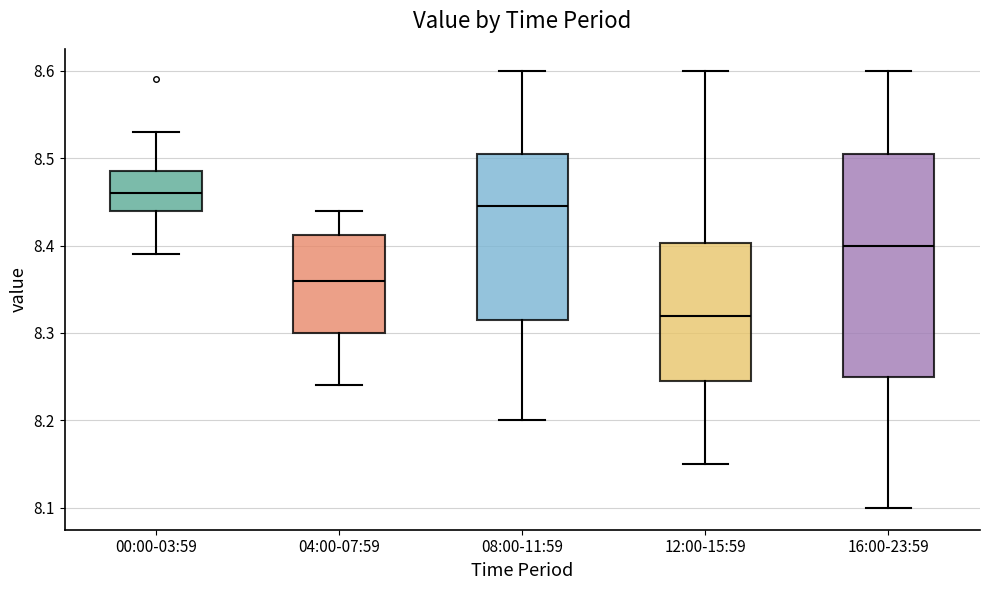

Which box's median line is the lowest?

12:00-15:59